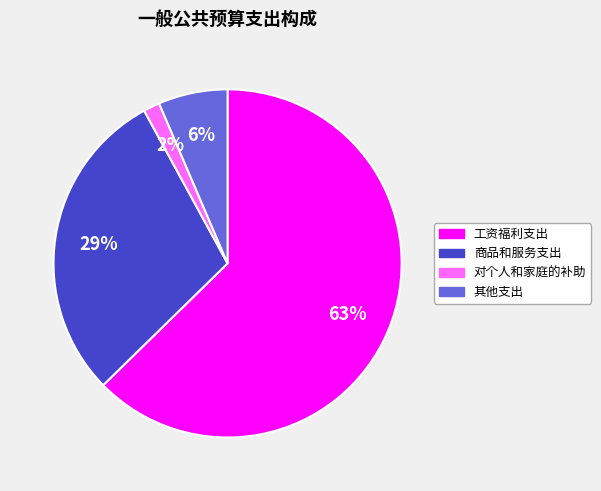

Rank the categories by value from highest to lowest.

工资福利支出, 商品和服务支出, 其他支出, 对个人和家庭的补助